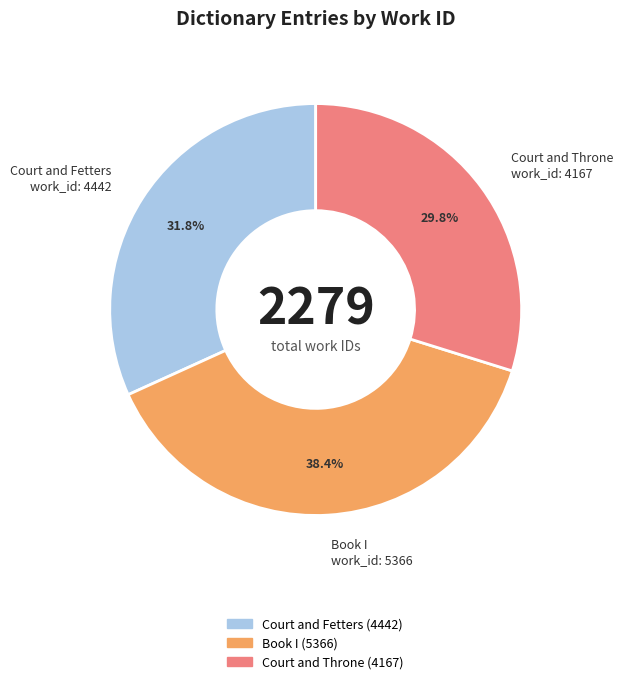

To the nearest percent, what is the difference between the largest and smallest slice percentages?

9%